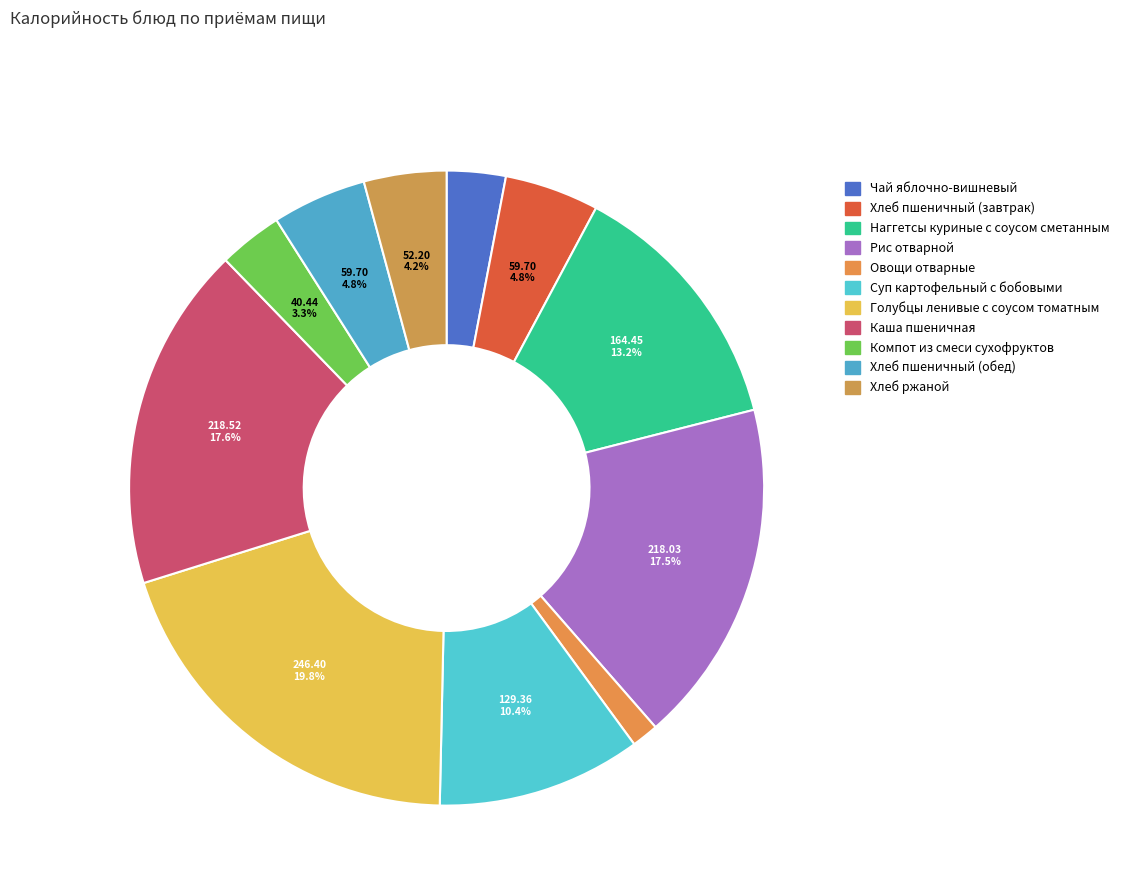

What percentage is NOT represented by Хлеб пшеничный (обед)?

95.2%